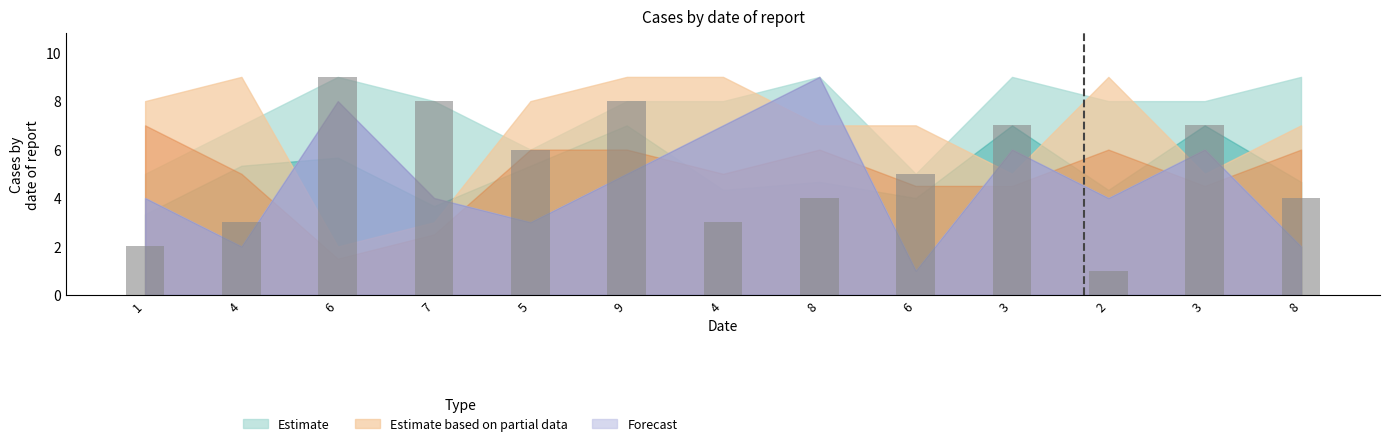

Is it true that the value at 6 is 8?

False